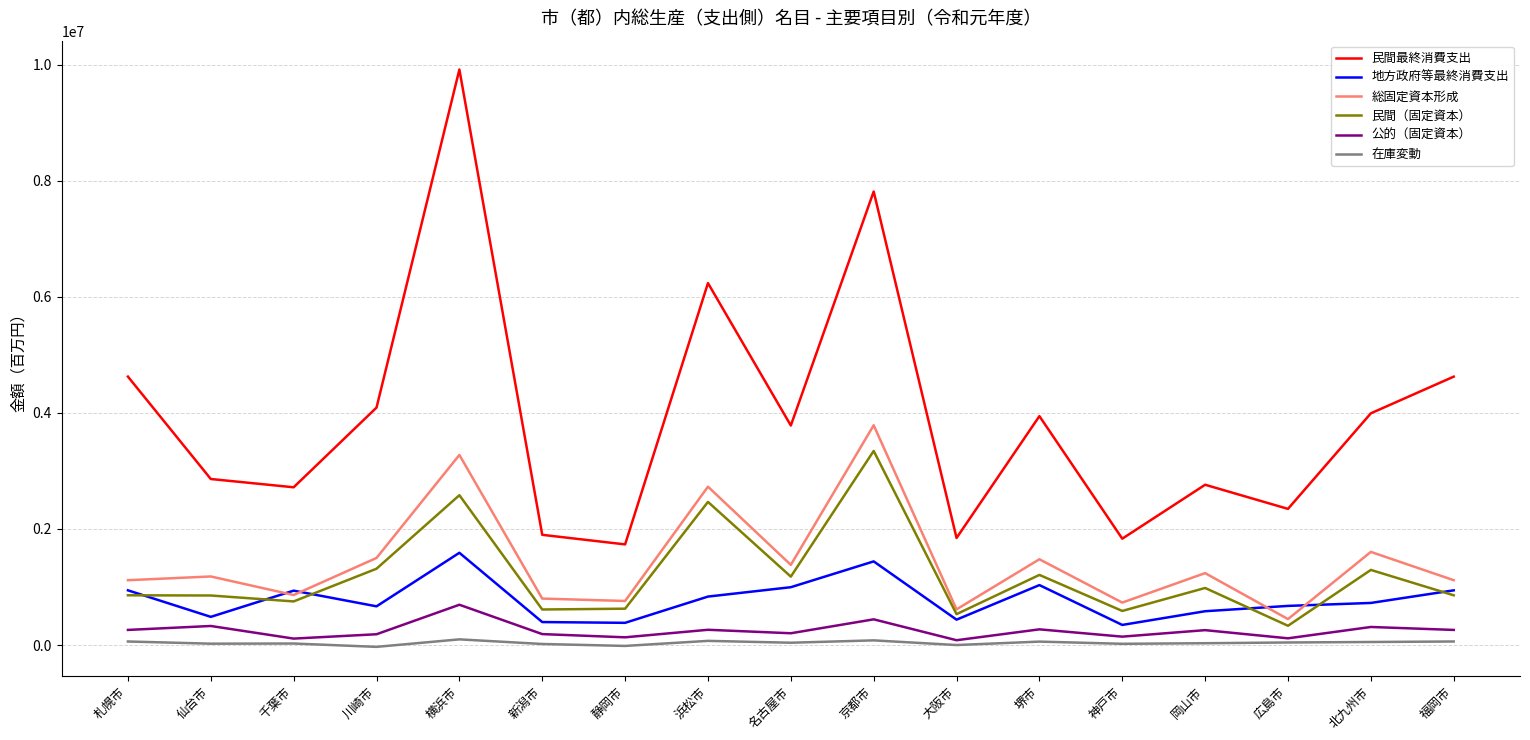

In 民間最終消費支出, how many points are lower than both neighbors (excluding endpoints)?

6